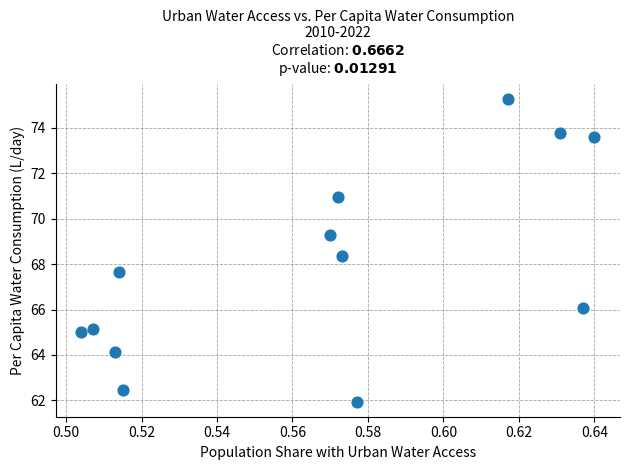

What is the range of Y values (max minus min)?

13.3